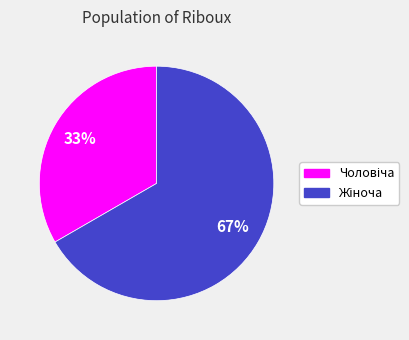

To the nearest percent, what is the average slice percentage?

50%